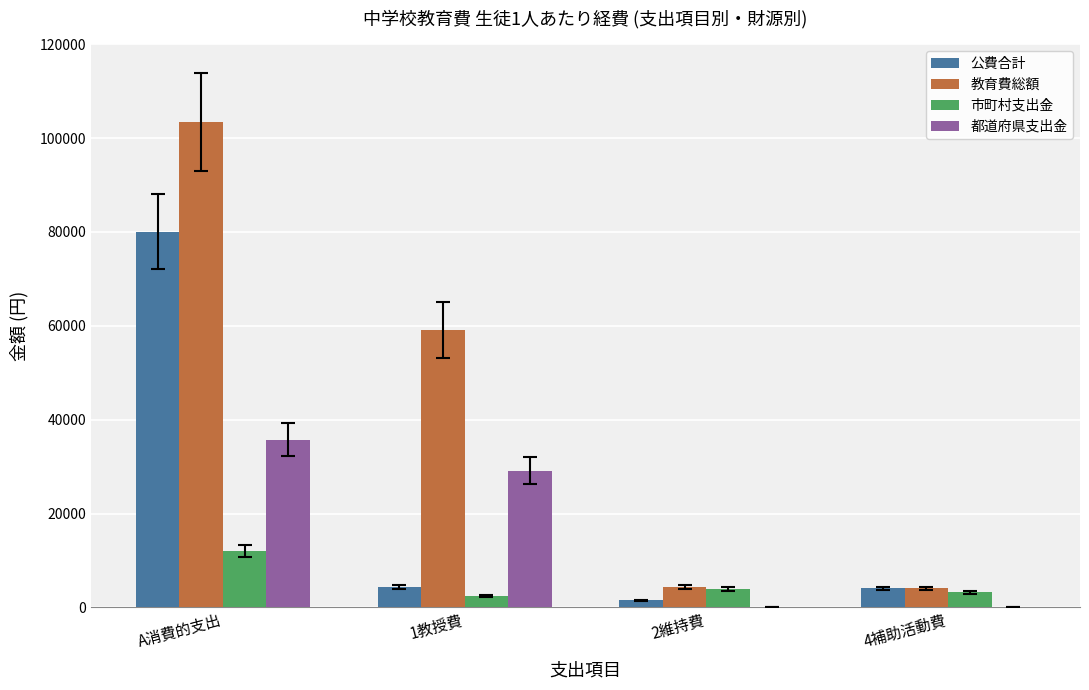

The value of 教育費総額 at 1教授費 is 15243. True or false?

False